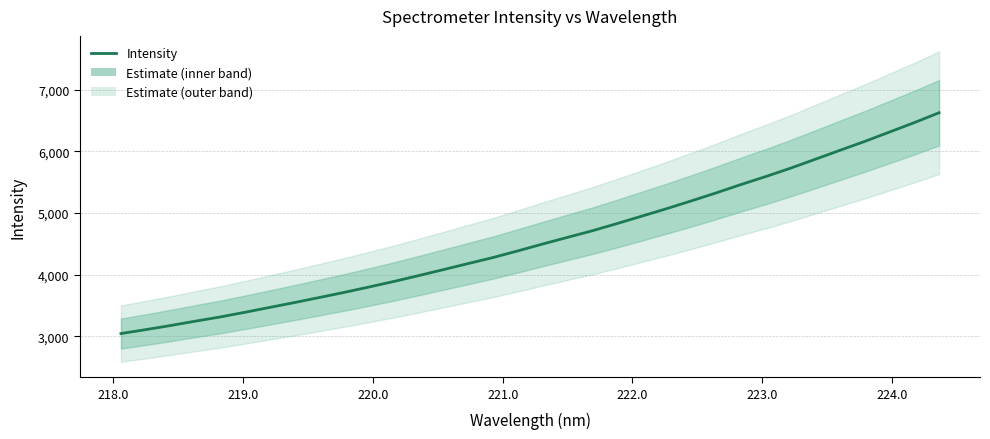

What is the average value?

4577.1